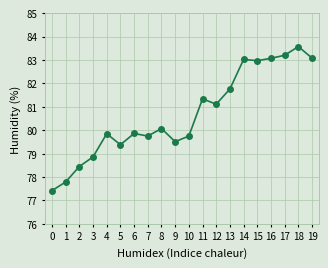

The chart shows a value of 46.4 at 15. True or false?

False